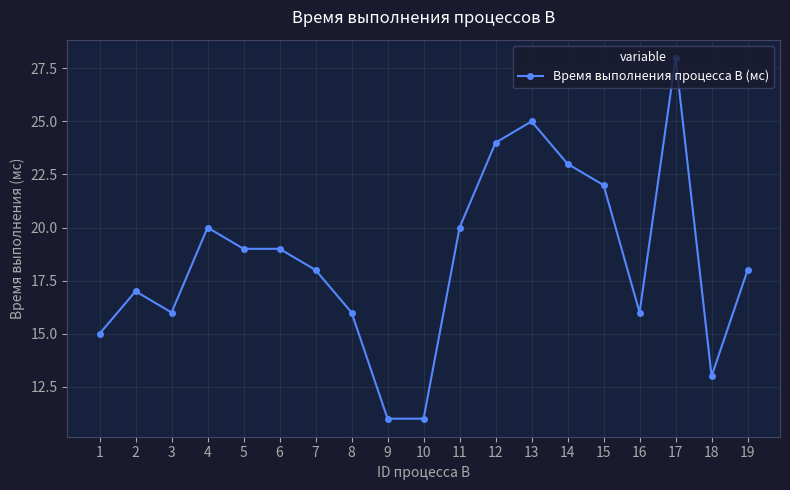

Reading left to right, what are all the values shown in this chart?

15	17	16	20	19	19	18	16	11	11	20	24	25	23	22	16	28	13	18